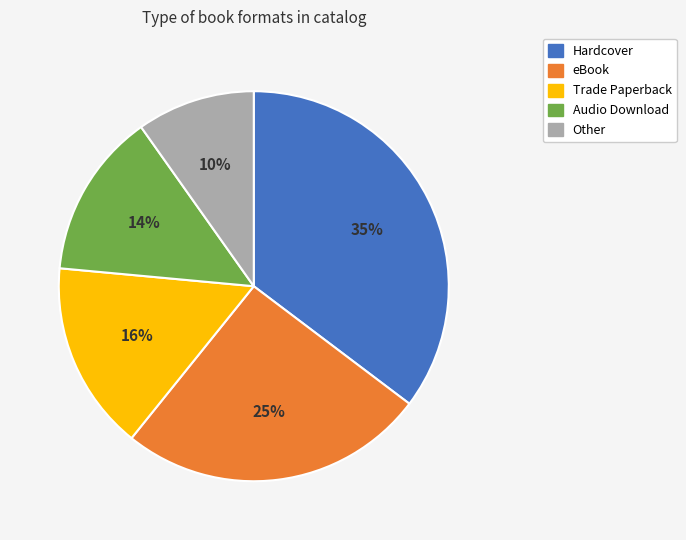

How many slices are in this pie chart?

5